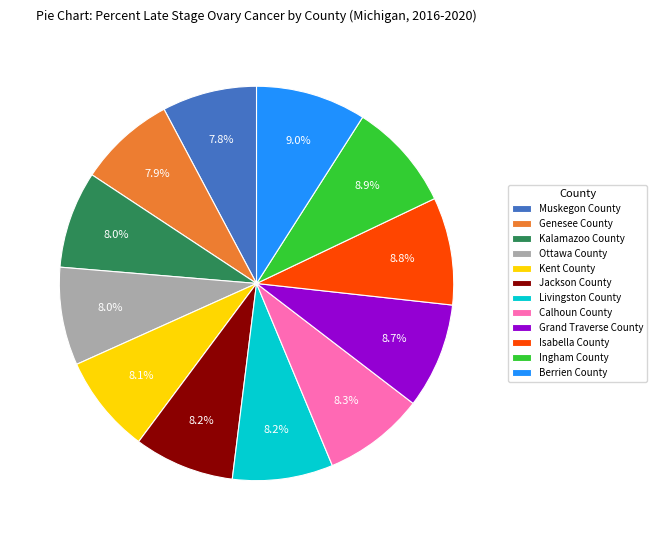

Does Kent County account for over 50% of the chart?

No